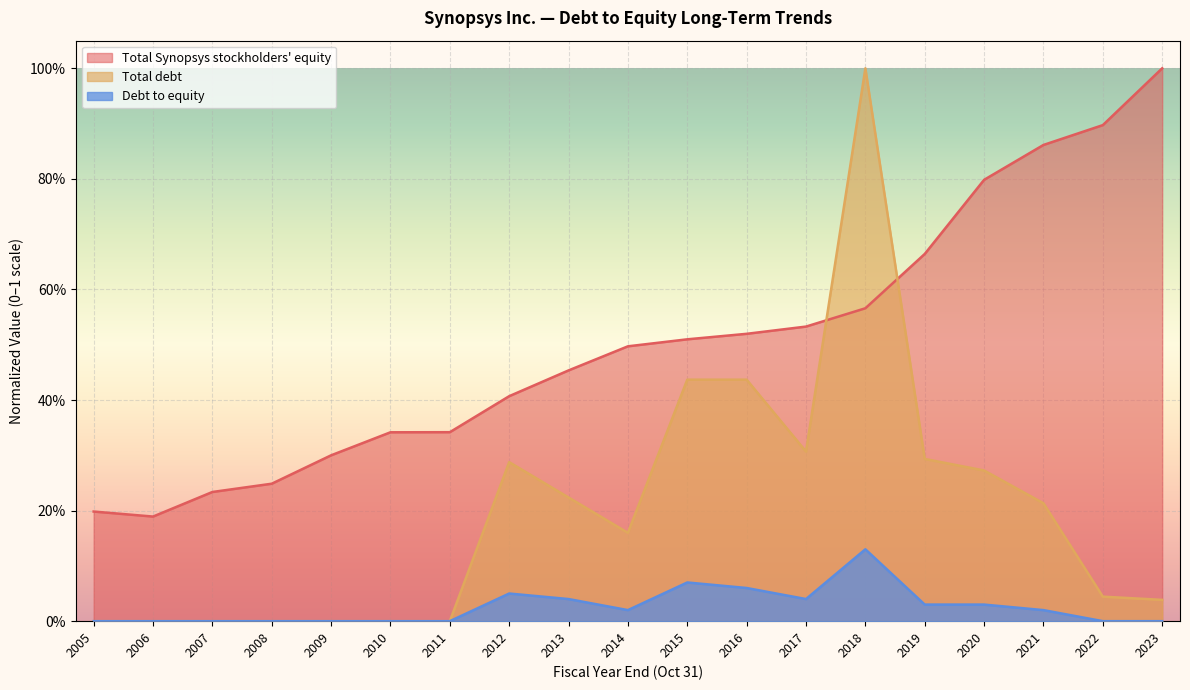

The Total debt series shows 0.2 at 2021. True or false?

True